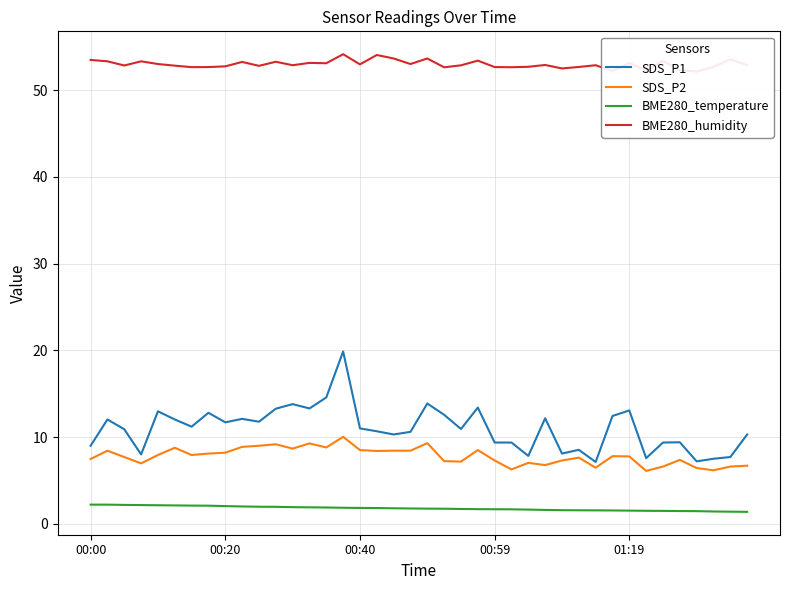

True or false: SDS_P1 and BME280_temperature intersect in this chart.

False